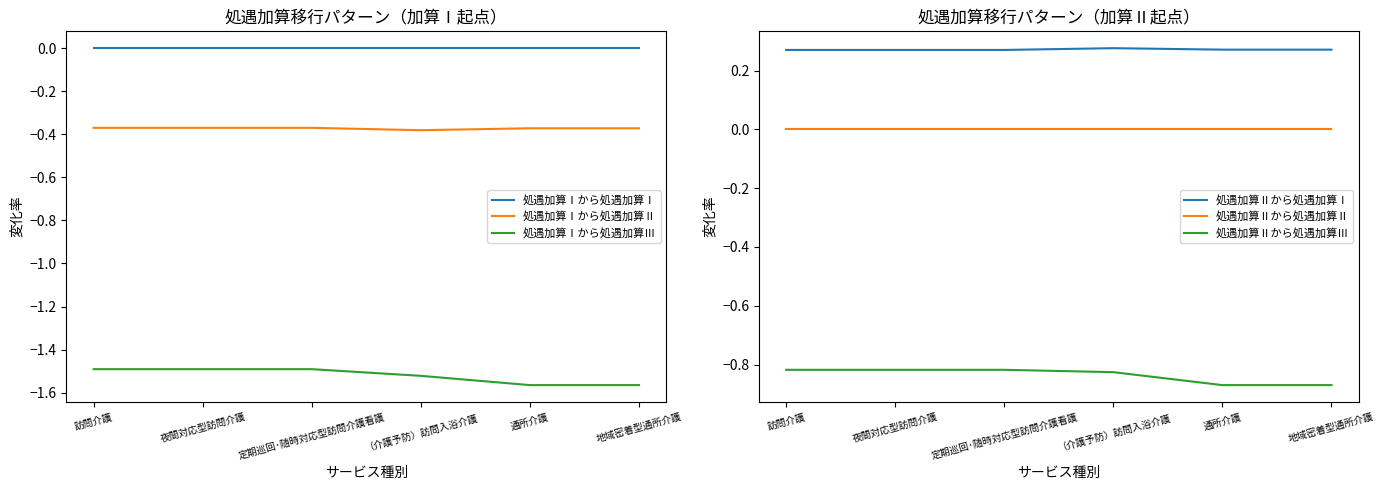

True or false: 処遇加算Ⅰから処遇加算Ⅲ has a value of -0.8 at 夜間対応型訪問介護.

False